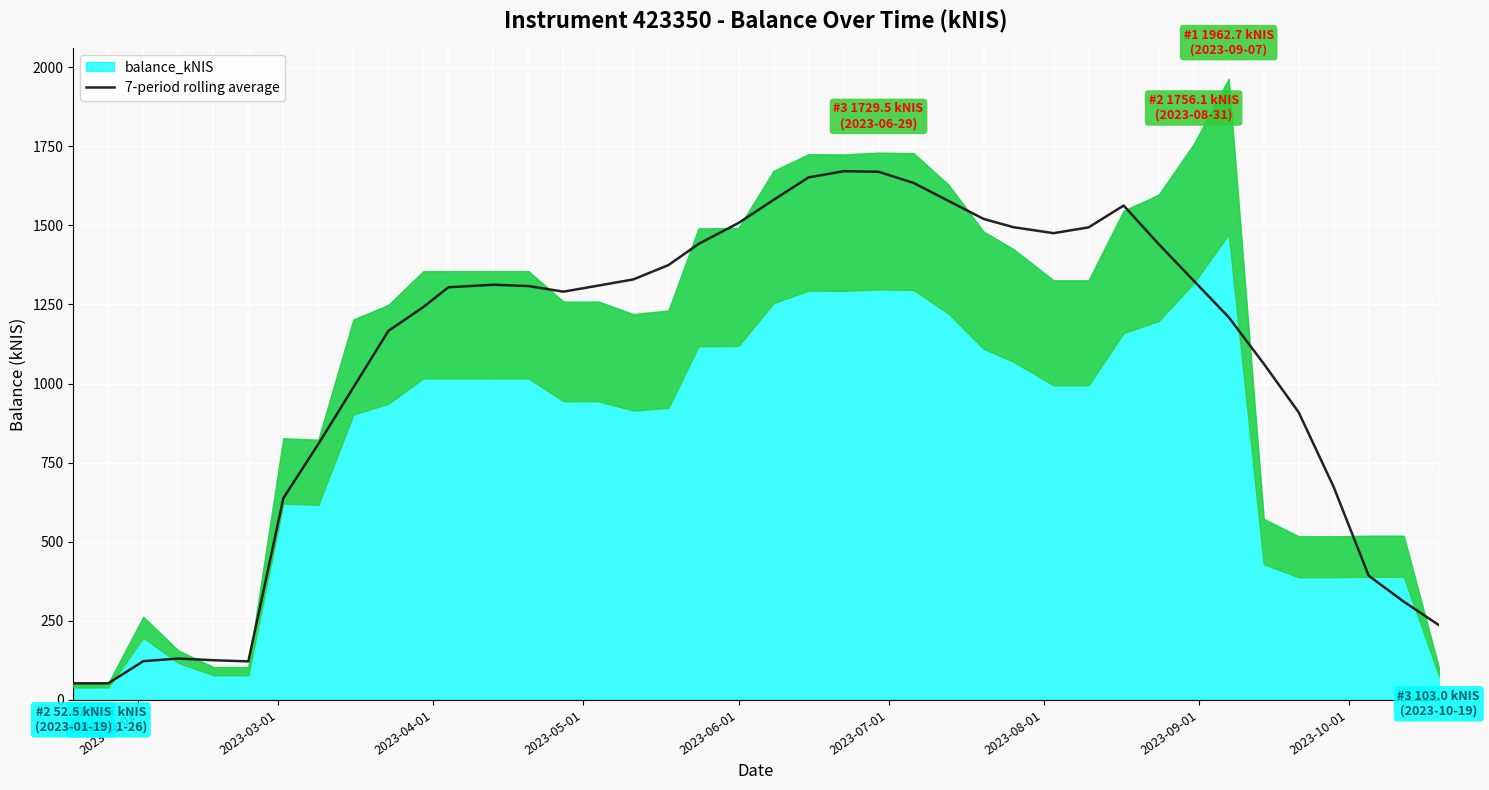

What is the minimum value for 7-period rolling average?

52.5